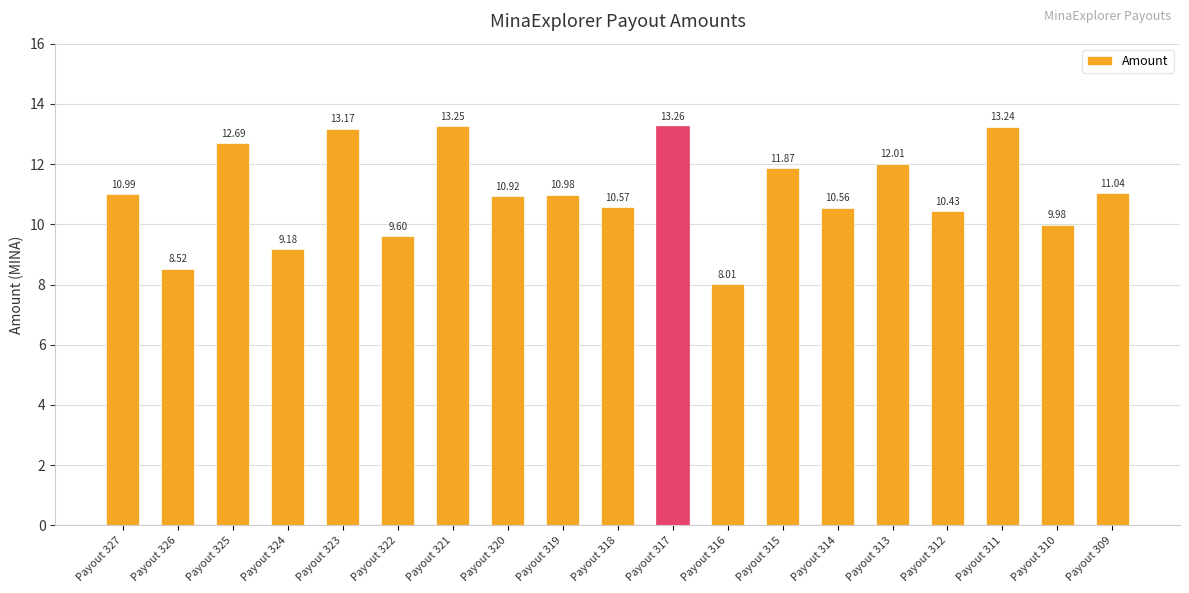

List the labels in order of value, smallest first.

Payout 316, Payout 326, Payout 324, Payout 322, Payout 310, Payout 312, Payout 314, Payout 318, Payout 320, Payout 319, Payout 327, Payout 309, Payout 315, Payout 313, Payout 325, Payout 323, Payout 311, Payout 321, Payout 317